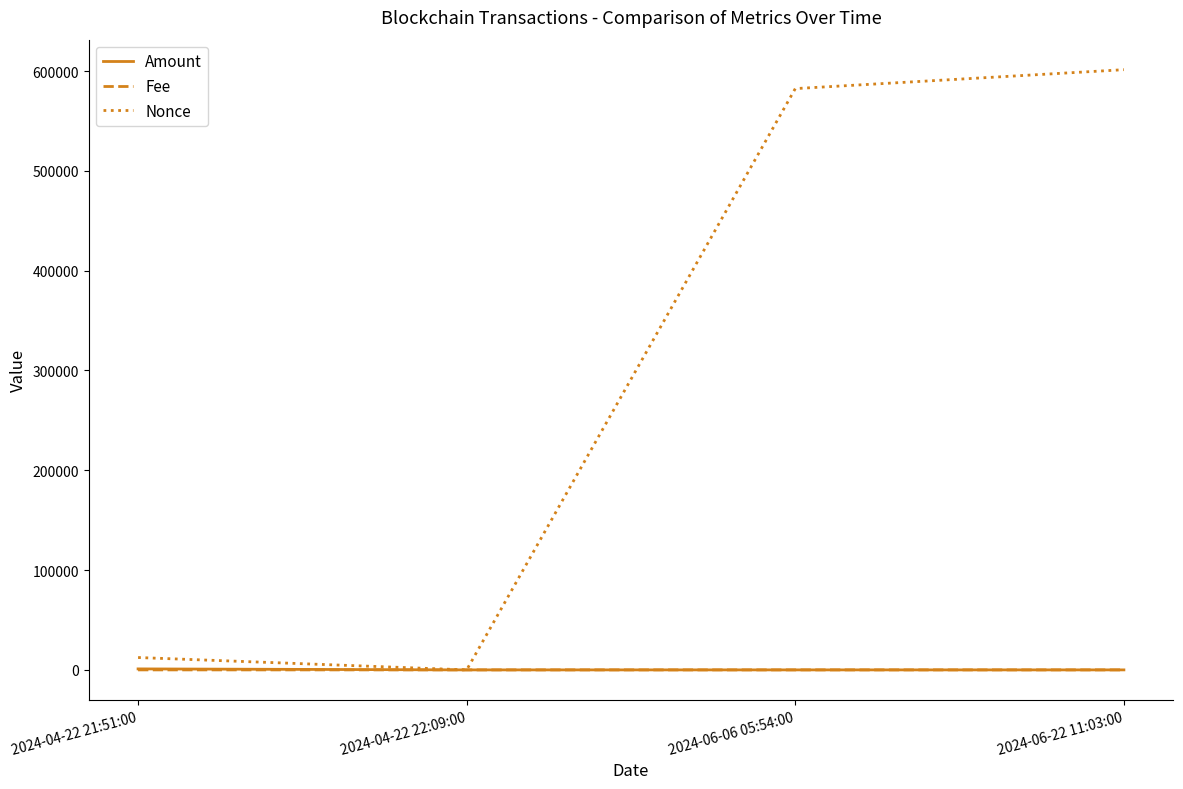

True or false: Amount has a value of 1000.0 at 2024-04-22 21:51:00.

True